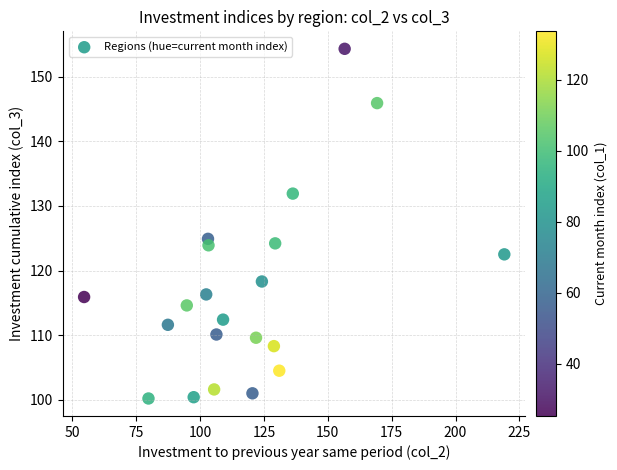

What Y value in the scatter plot is closest to 127?

124.9